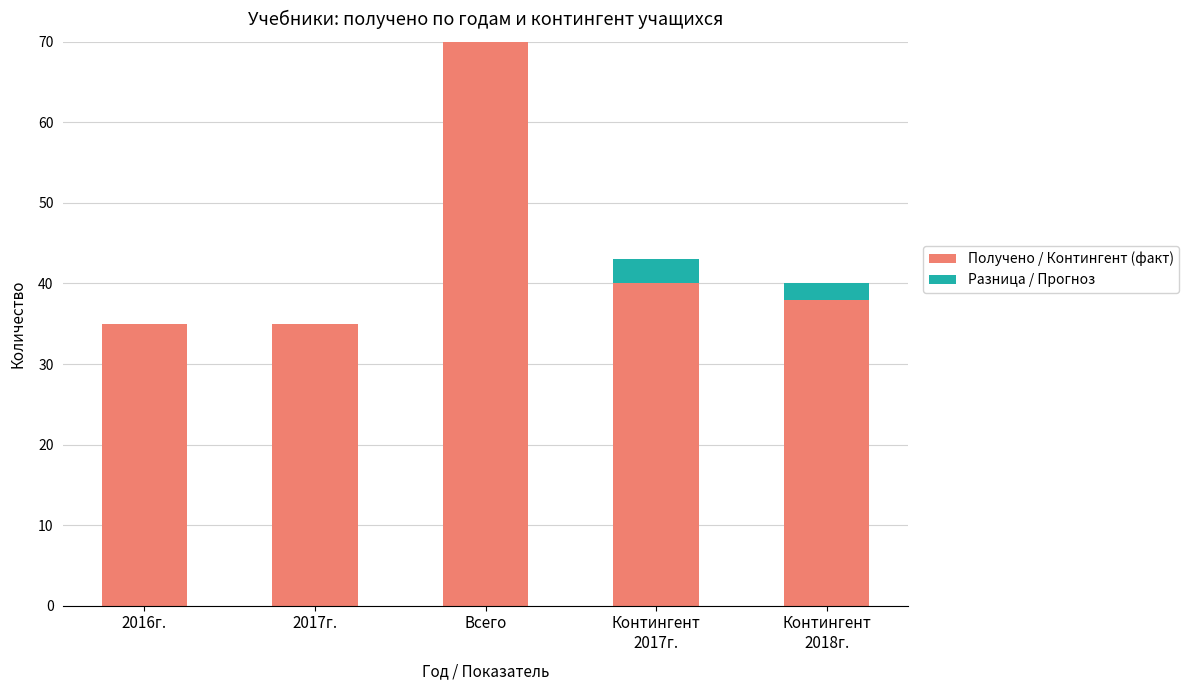

The Получено / Контингент (факт) series shows 70 at Всего. True or false?

True